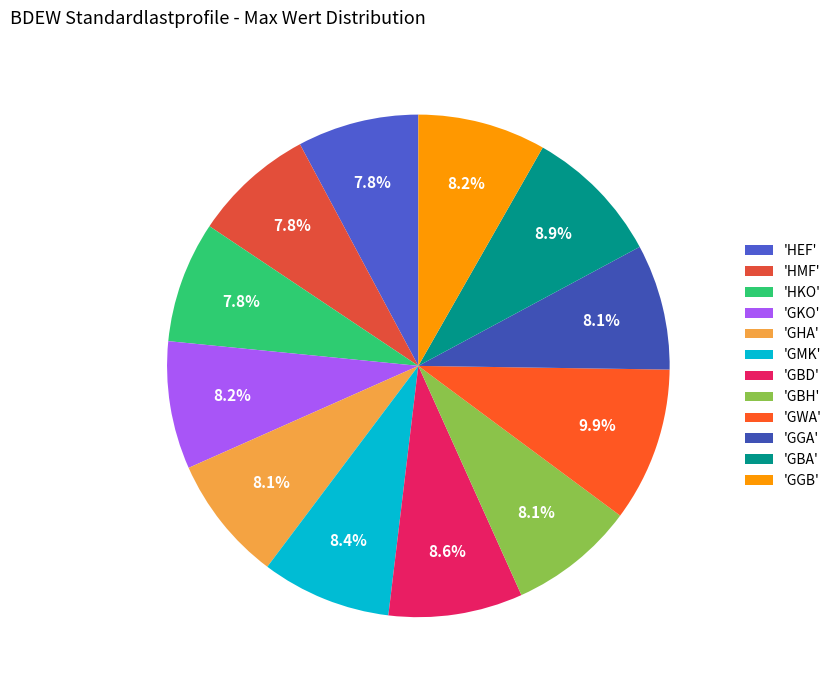

How many segments does this pie chart have?

12